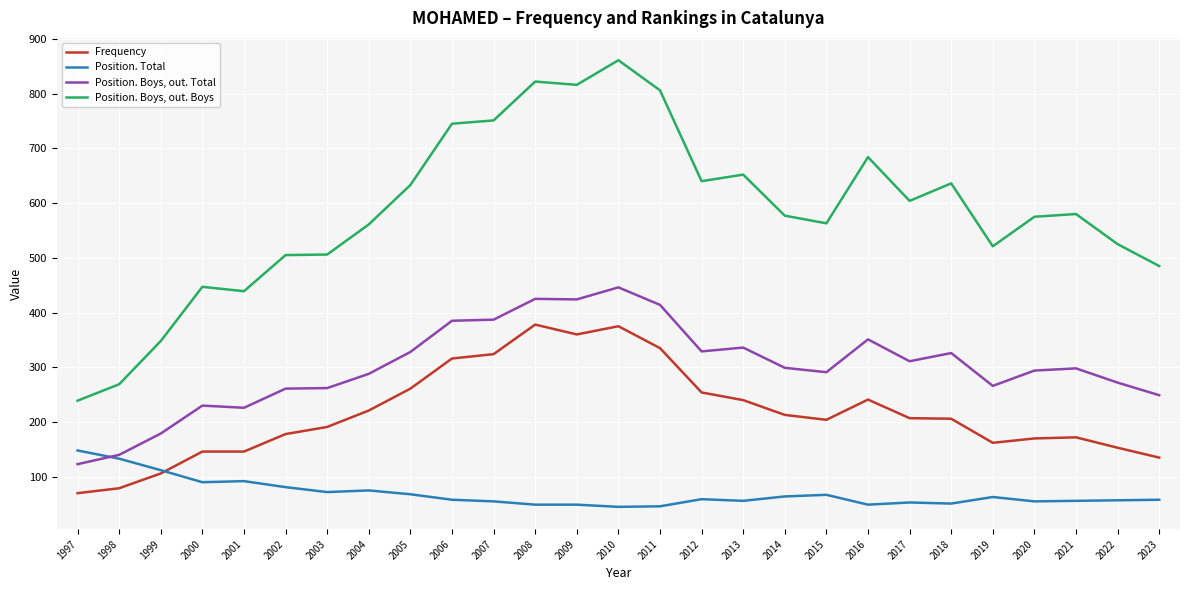

What is the maximum value shown in the chart?

861